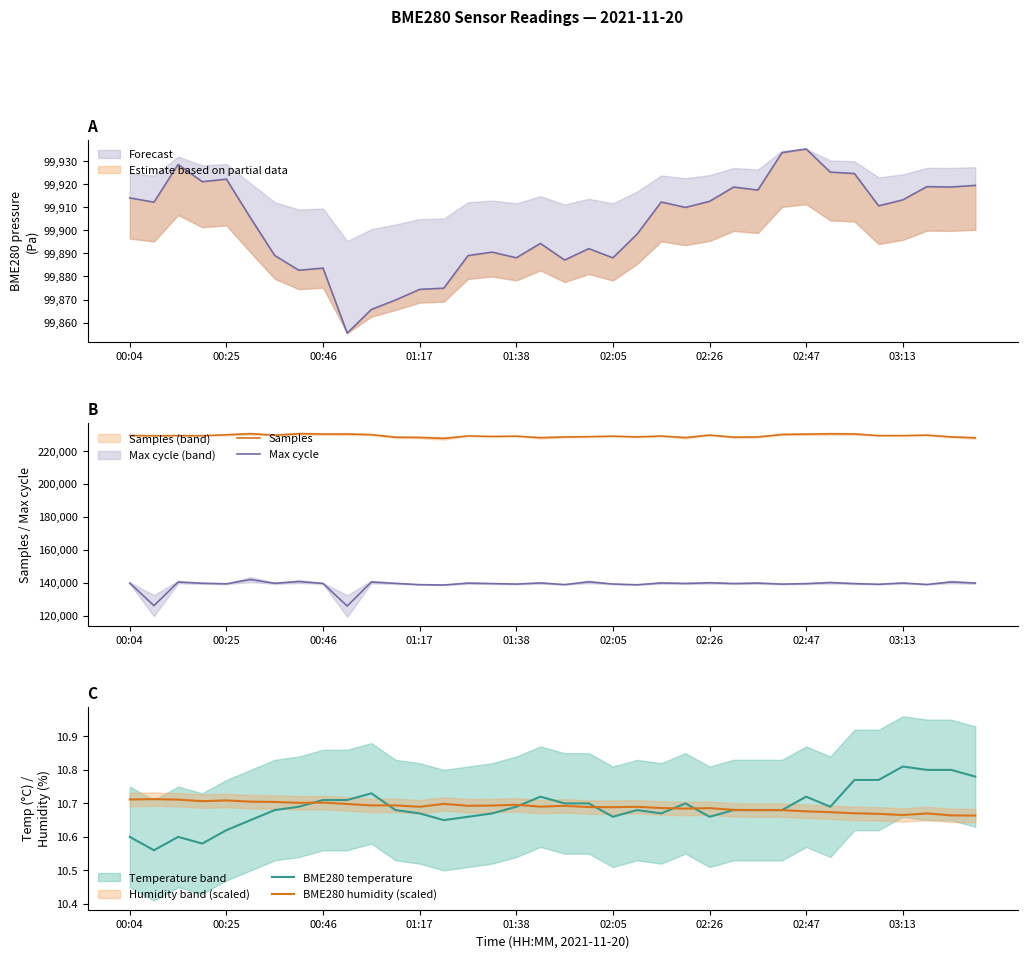

How many distinct data groups are displayed?

4